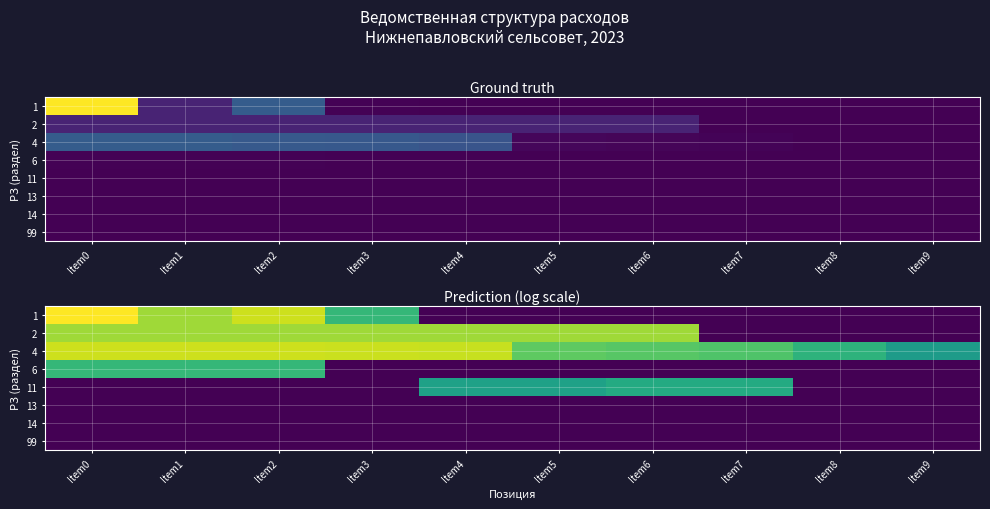

How many distinct data groups are displayed?

8